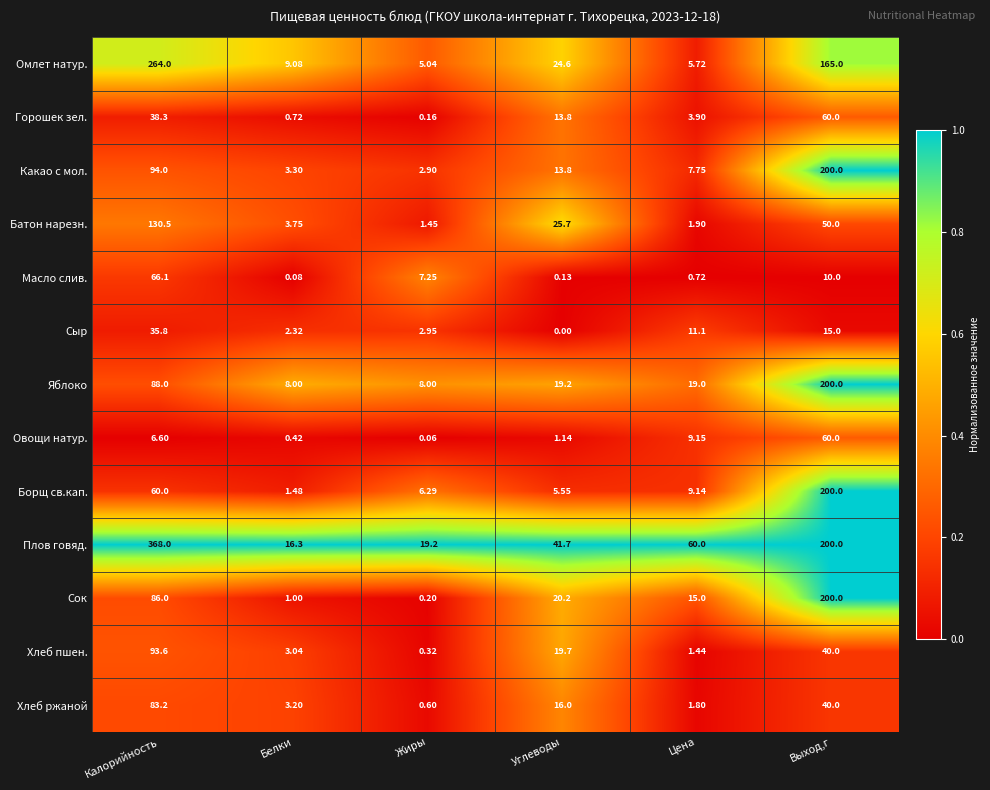

Which series has the widest spread of values?

Плов говяд.